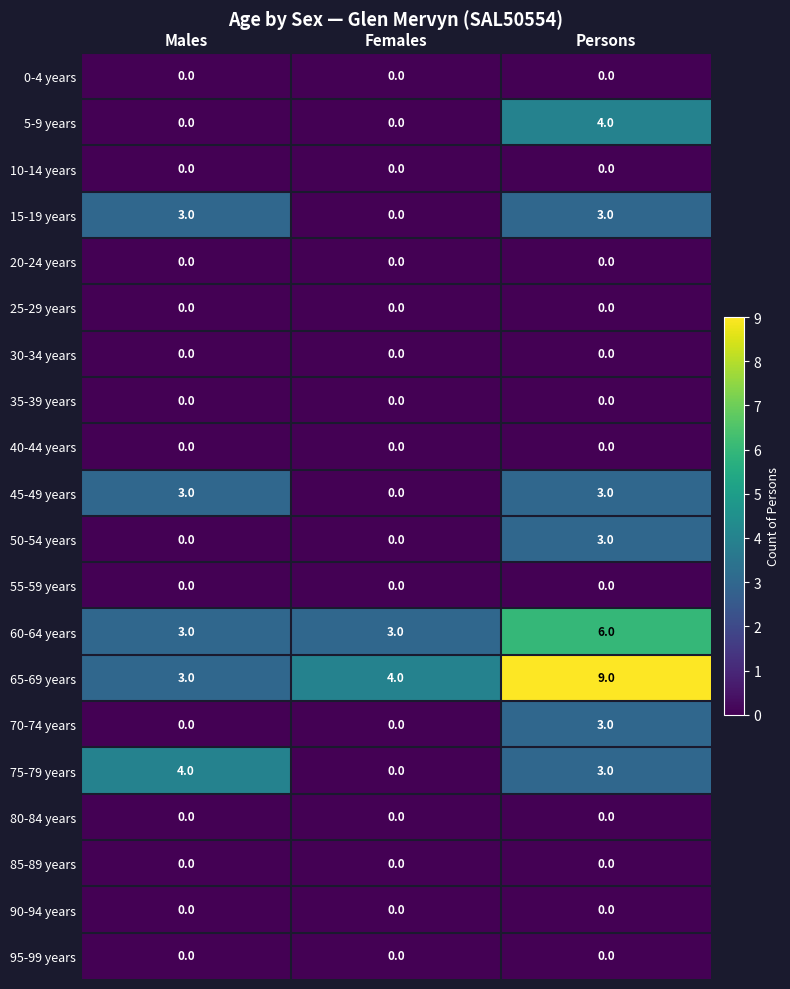

At how many categories does at least one series exceed 5?

1